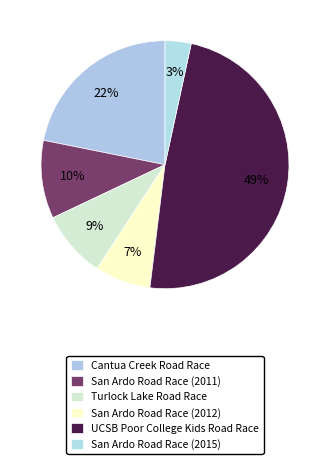

Count the number of slices in the pie.

6